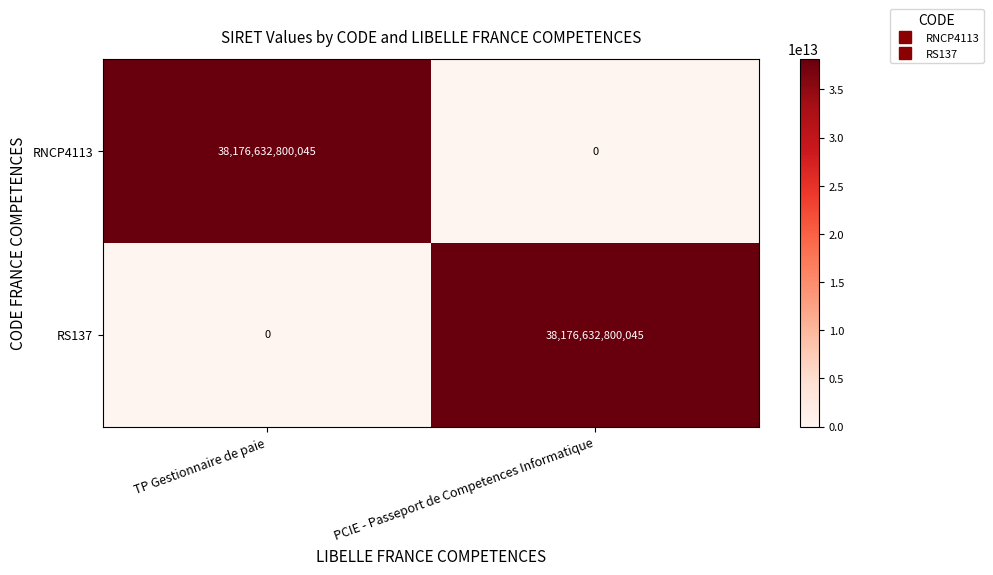

Rank the series at TP Gestionnaire de paie from highest to lowest value.

RNCP4113, RS137